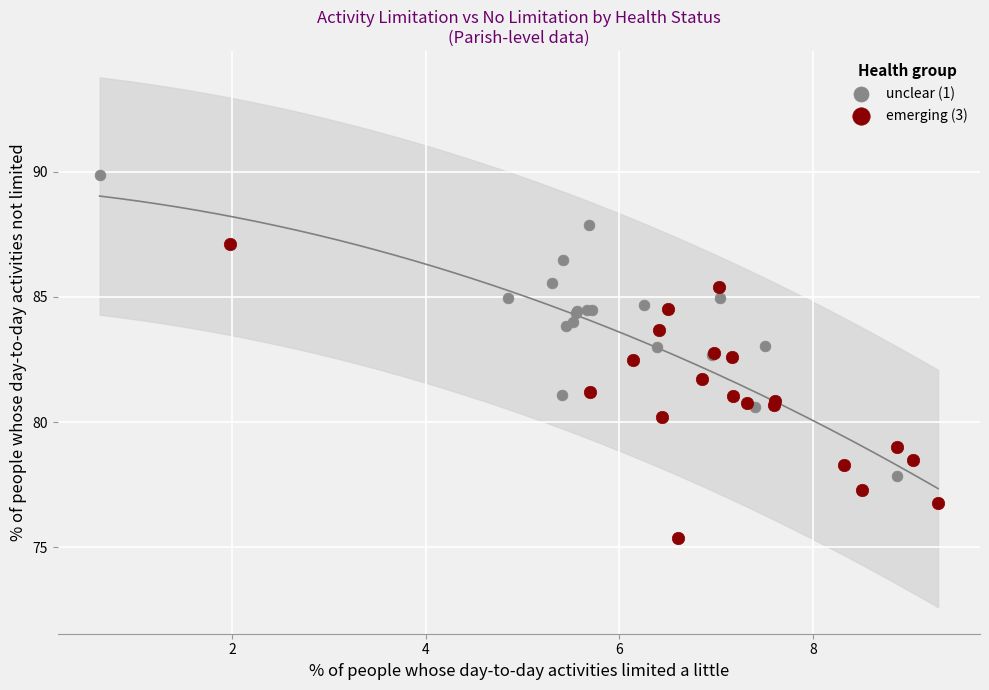

Which series contains the highest Y value?

unclear (1)